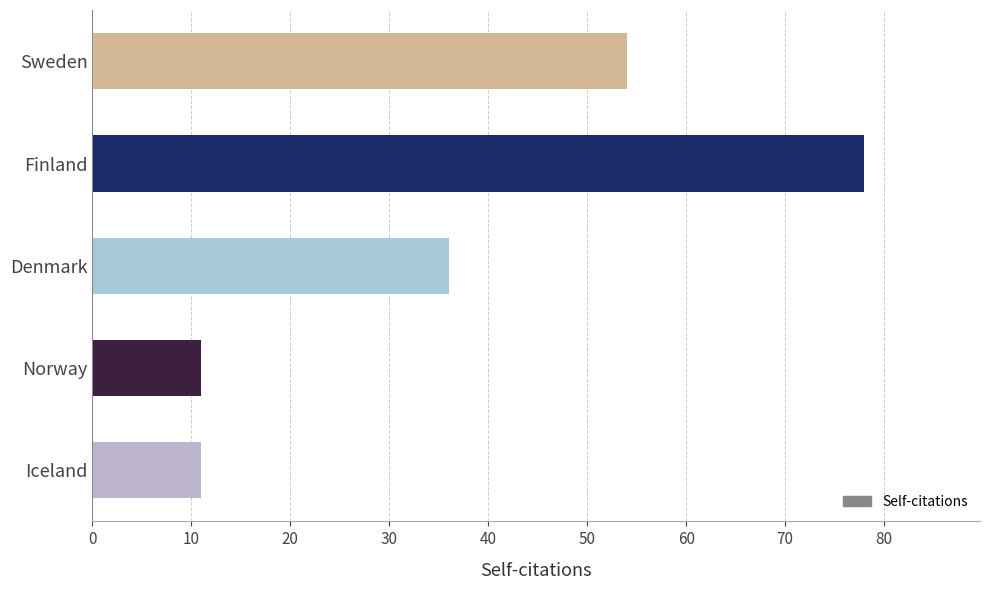

Count the values in the range 11 to 54.

4